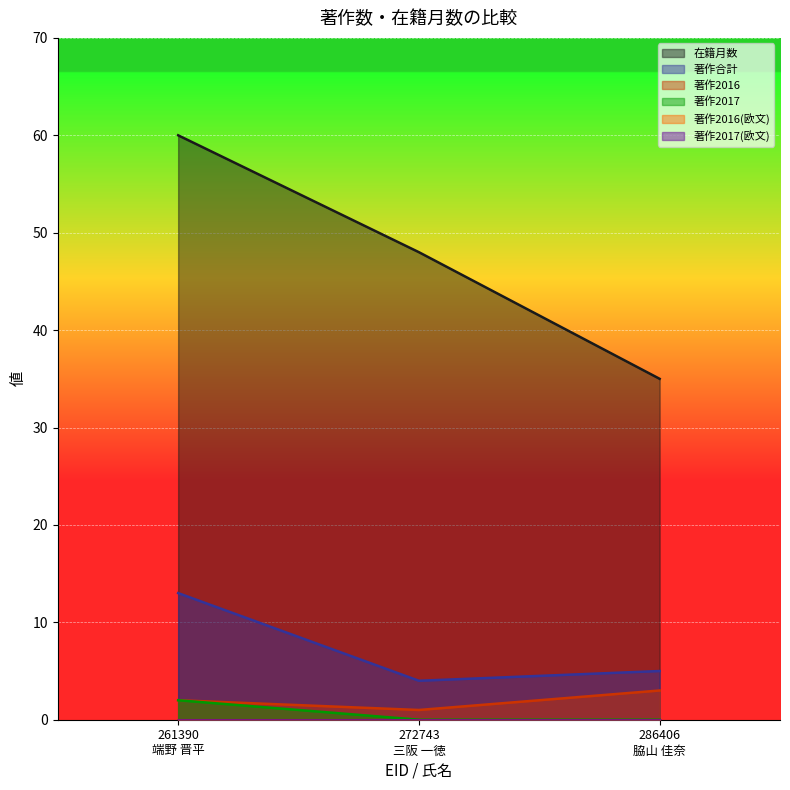

What is the sum of the 著作2016 values at 261390
端野 晋平 and 272743
三阪 一徳?

3